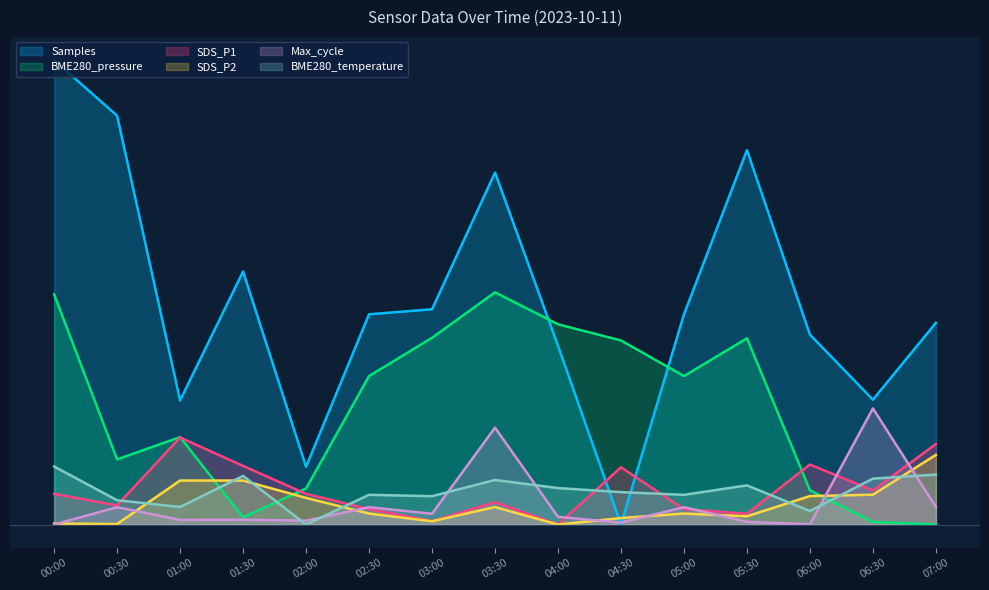

Is the value of Max_cycle at 00:30 greater than the value of SDS_P1 at 01:00?

No